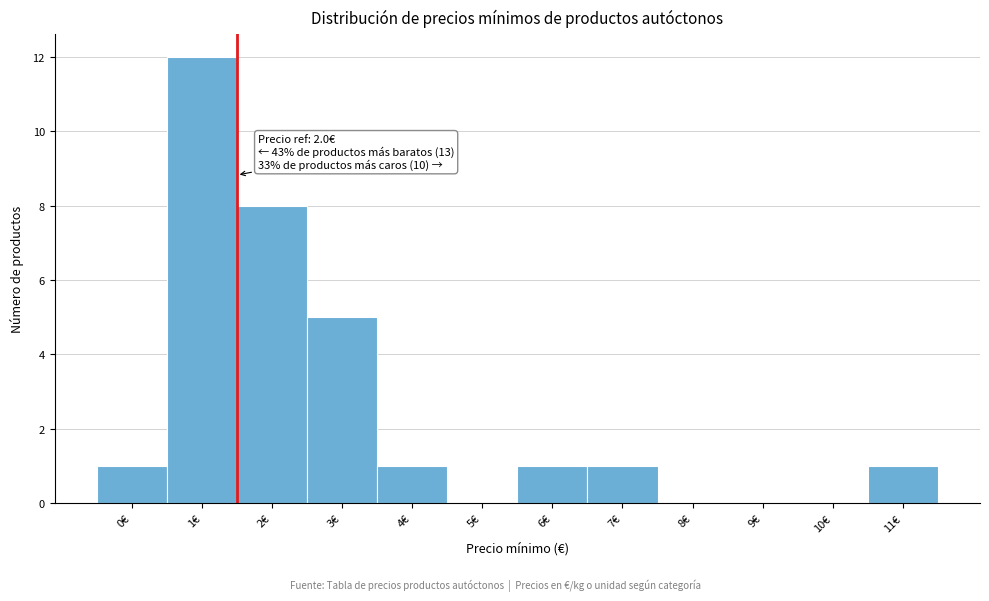

Reading left to right, what are all the values shown in this chart?

0€=1	1€=12	2€=8	3€=5	4€=1	5€=0	6€=1	7€=1	8€=0	9€=0	10€=0	11€=1